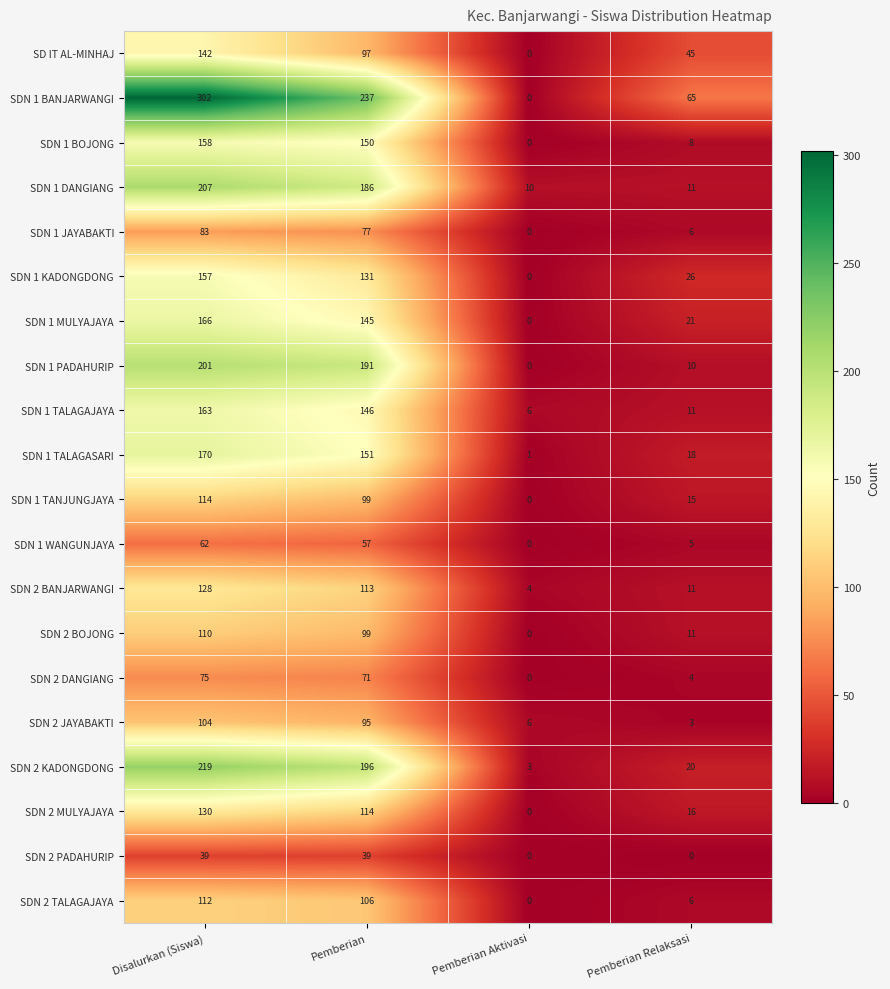

Which series has the widest spread of values?

SDN 1 BANJARWANGI